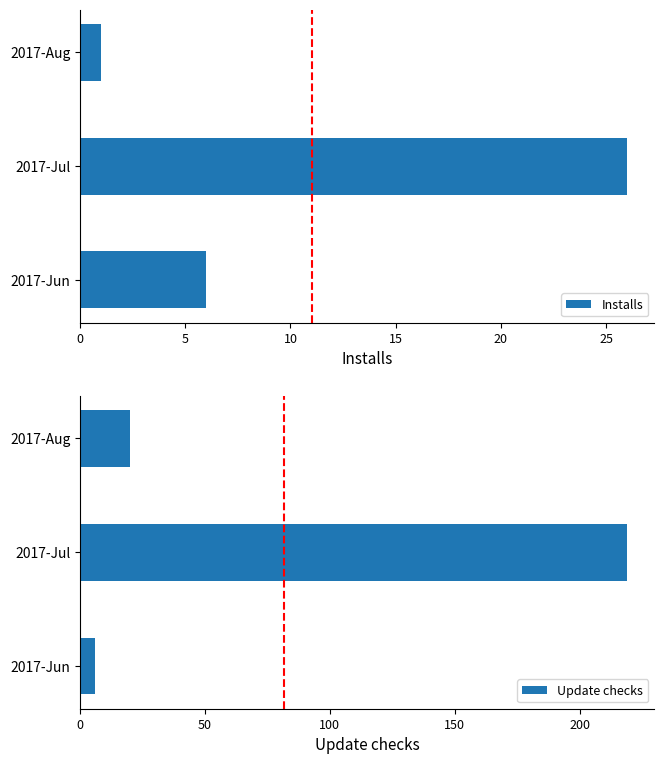

Which series has the largest range (max minus min)?

Update checks